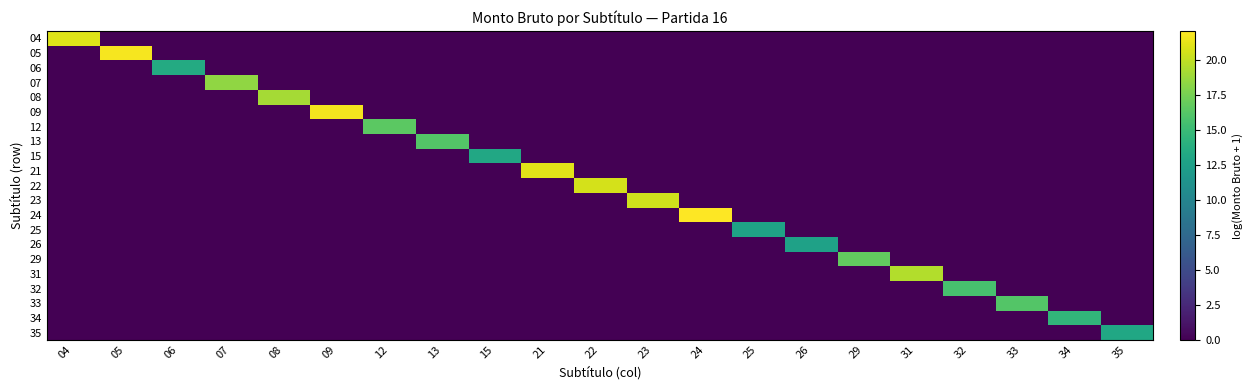

At 09, list the series in order from smallest to largest.

04, 05, 06, 07, 08, 12, 13, 15, 21, 22, 23, 24, 25, 26, 29, 31, 32, 33, 34, 35, 09